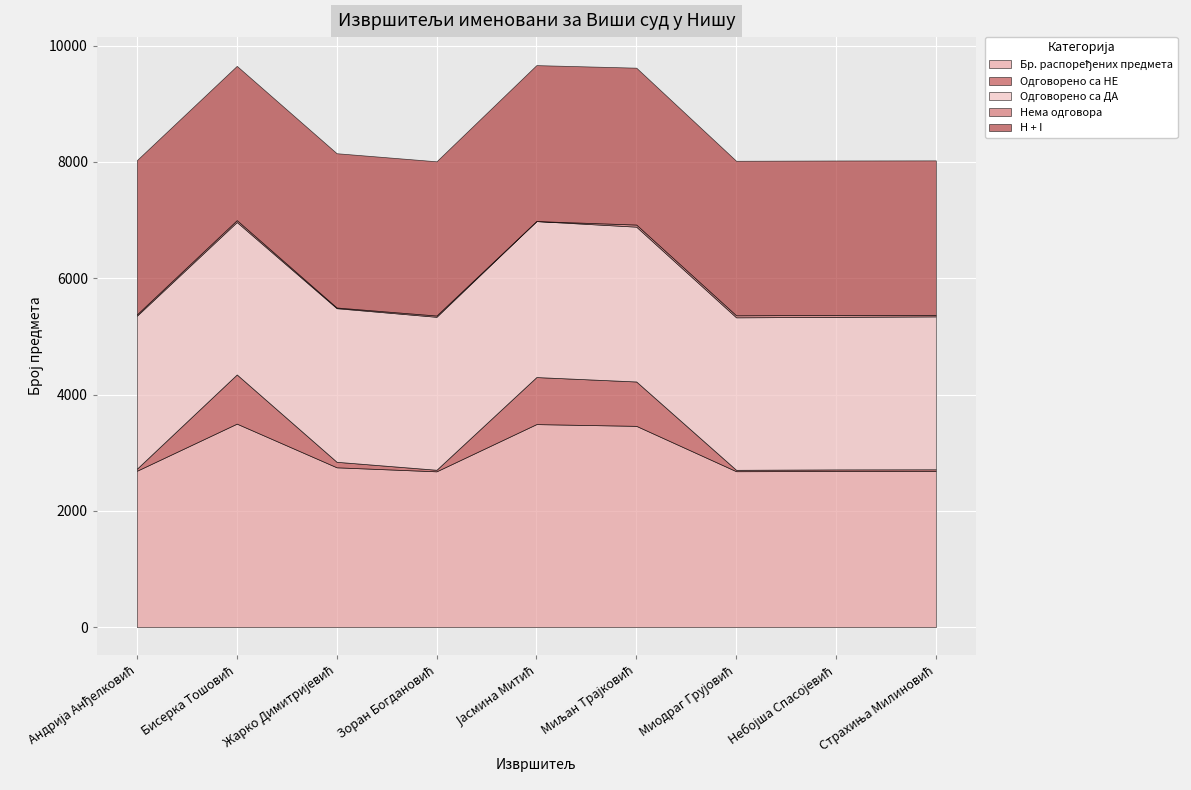

What is the maximum value shown in the chart?

3499